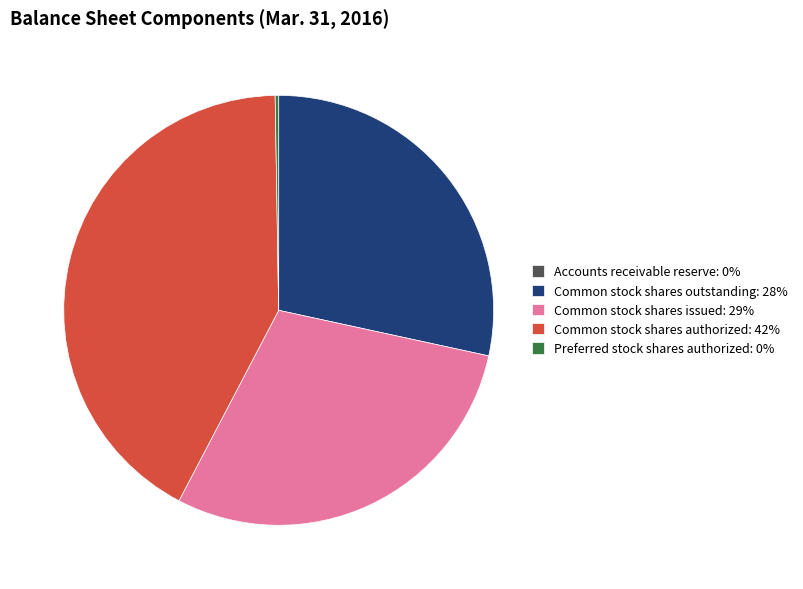

Is there a majority slice in this chart?

No